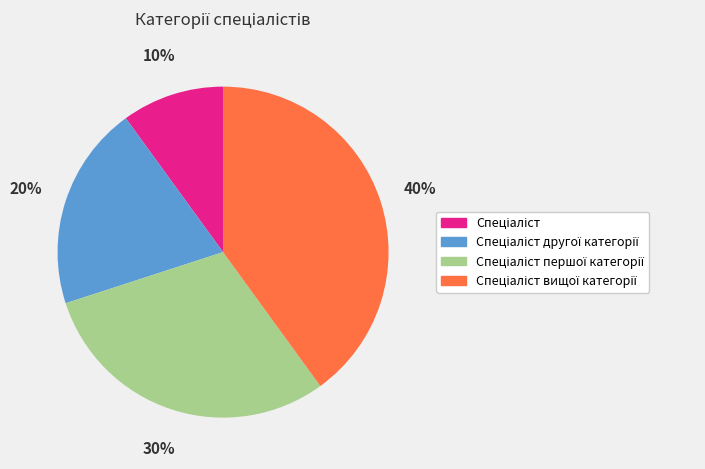

To the nearest percent, what is the difference between the largest and smallest slice percentages?

30%